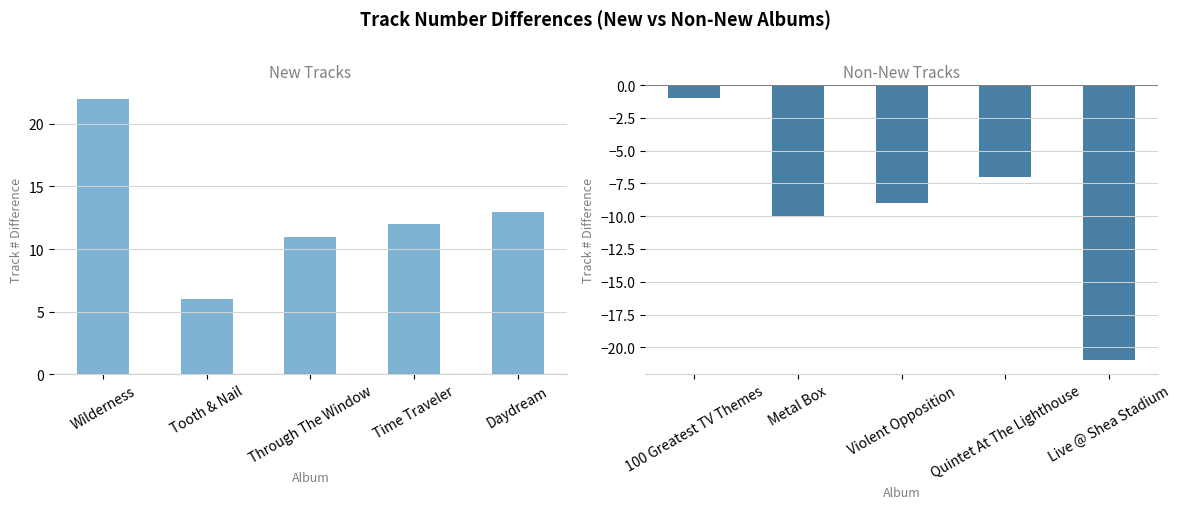

Where does the data first go above -9?

100 Greatest TV Themes